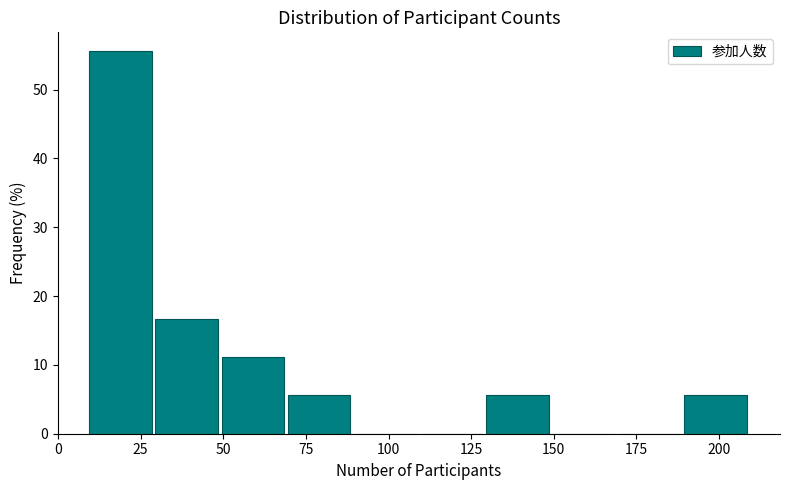

Reading left to right, list every bar in this chart as the range it spans on the x-axis followed by its height. Neither the bar edges nor the heights are printed on the chart, so give them approximately, as read against the axes.

9 to 29: 56
29 to 49: 17
49 to 69: 11
69 to 89: 6
89 to 109: 0
109 to 129: 0
129 to 149: 6
149 to 169: 0
169 to 189: 0
189 to 209: 6